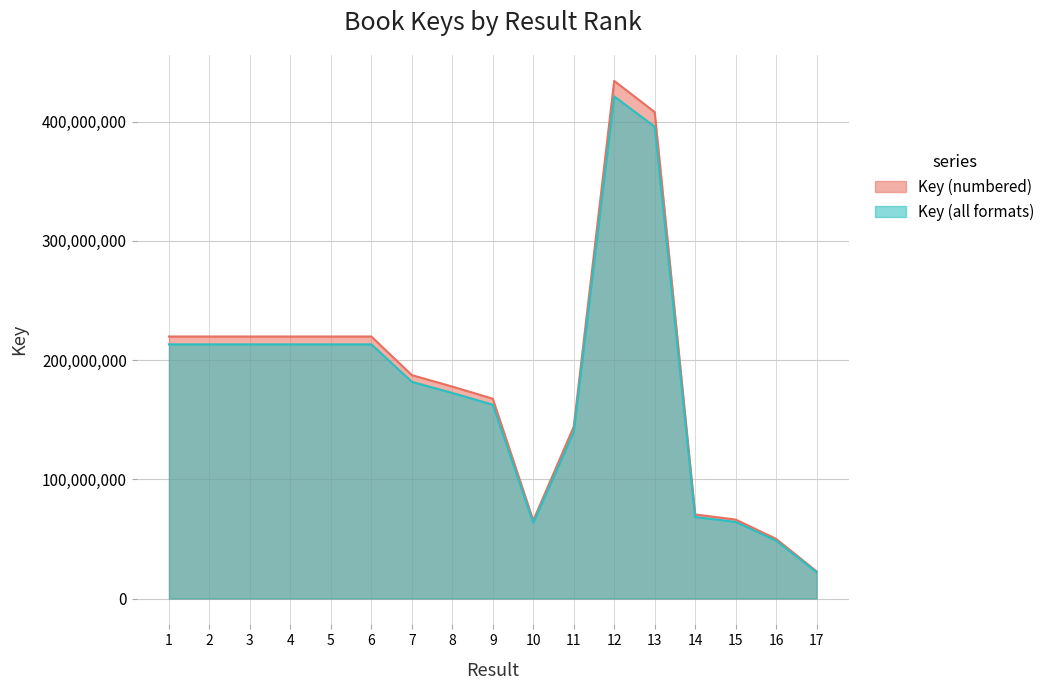

List the series in order of their overall mean, lowest first.

Key (all formats), Key (numbered)